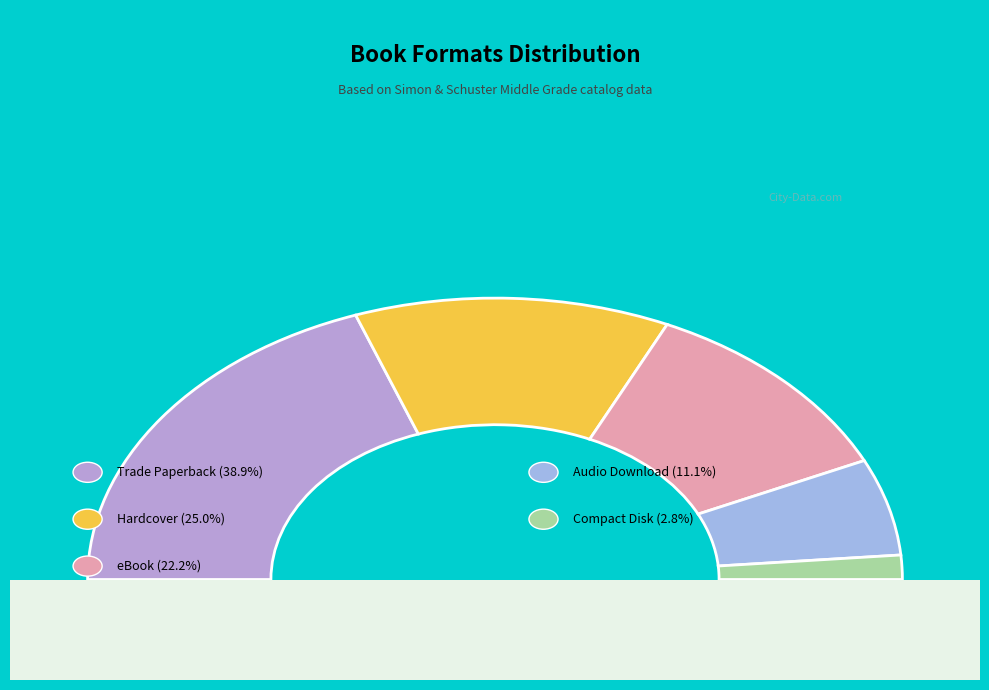

What percentage is the eBook slice, to the nearest percent?

22%